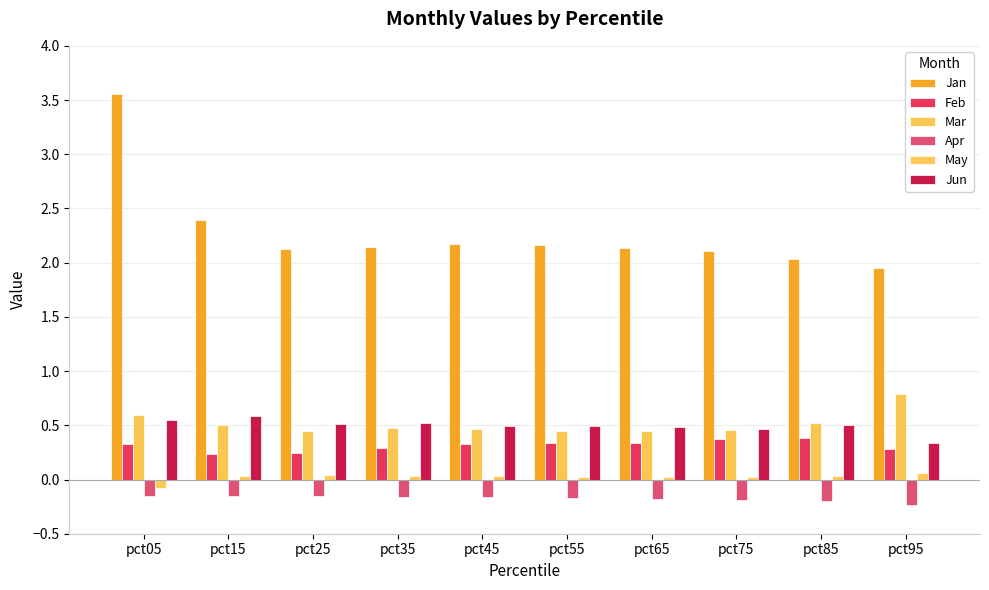

What is the maximum value shown in the chart?

3.6